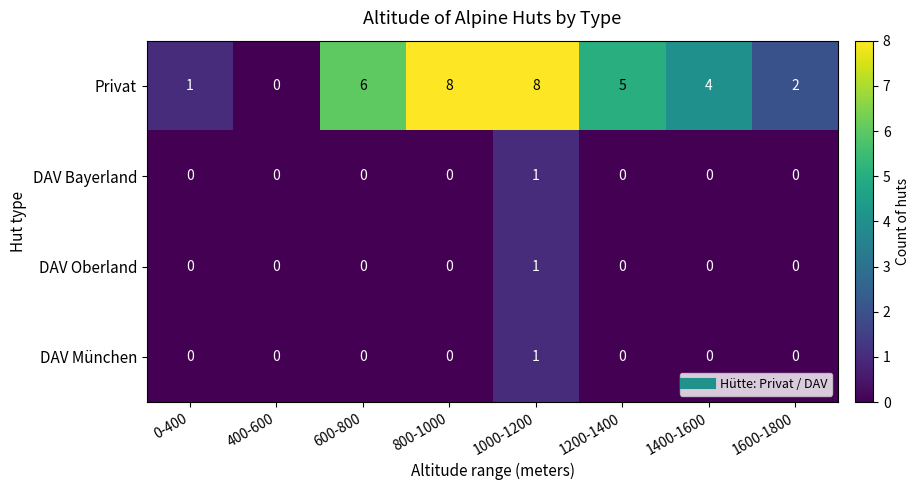

What is the spread (max minus min) of values at 1200-1400?

5